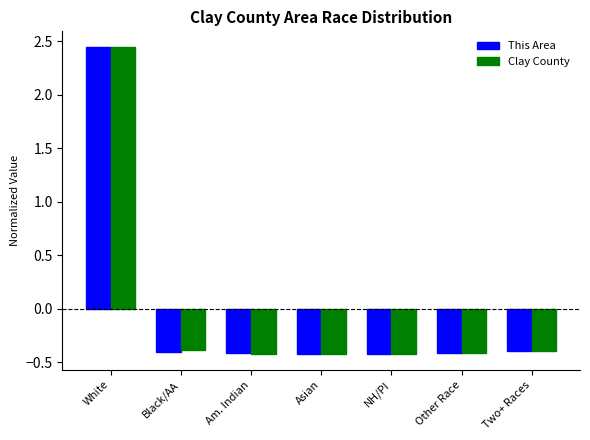

What is the label of the 3rd bar from the right?

NH/PI